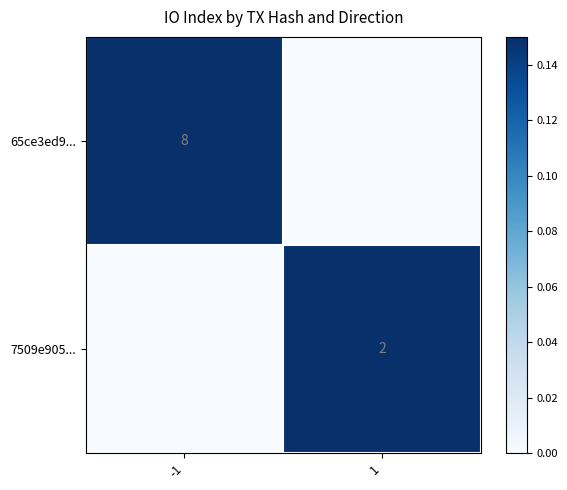

The 65ce3ed9... series shows 5 at -1. True or false?

False